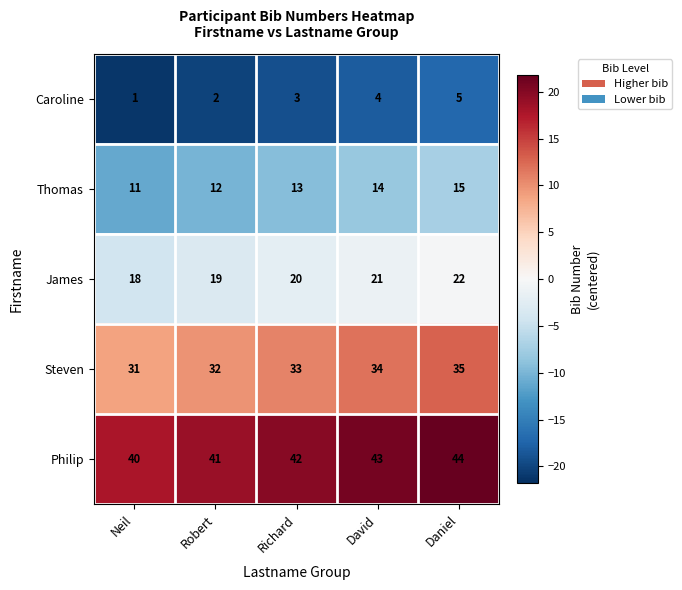

What is the difference between the highest and lowest values at David?

39